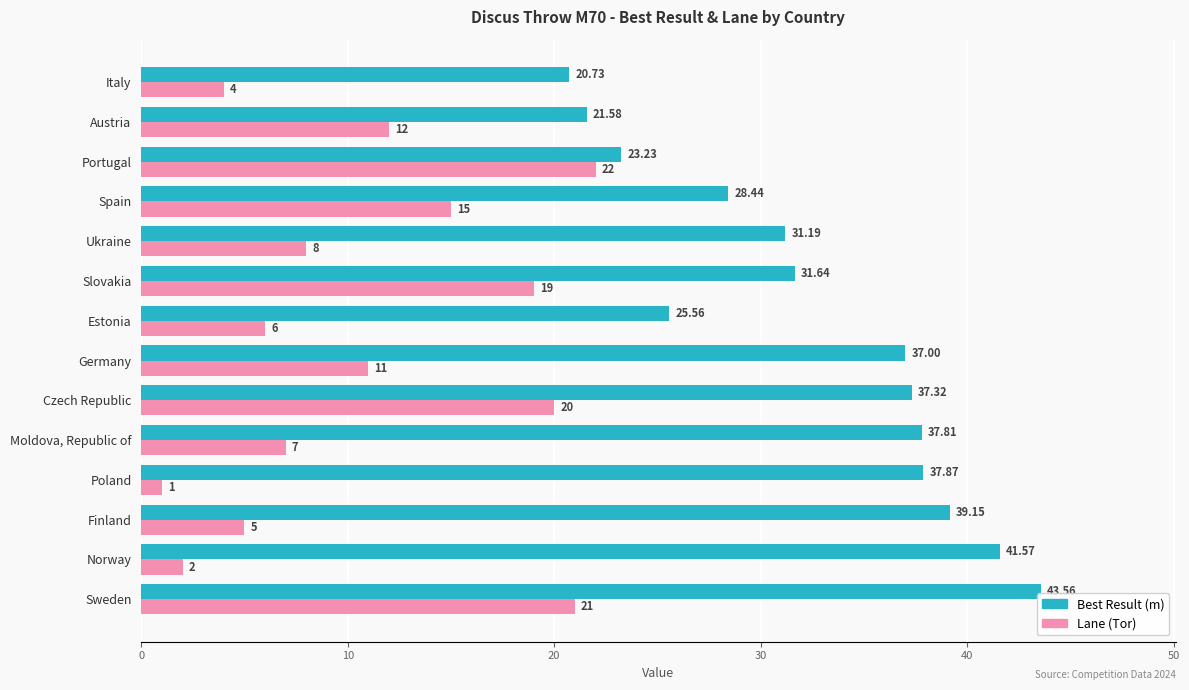

Rank the series at Sweden from highest to lowest value.

Best Result (m), Lane (Tor)